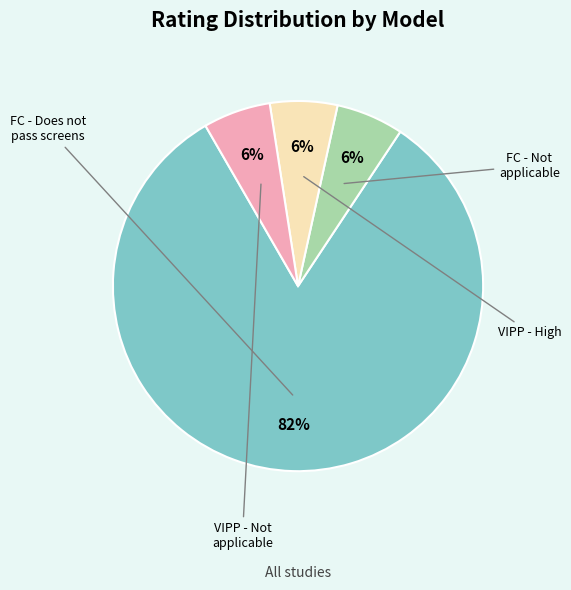

Is there any slice that represents more than half of the pie?

Yes